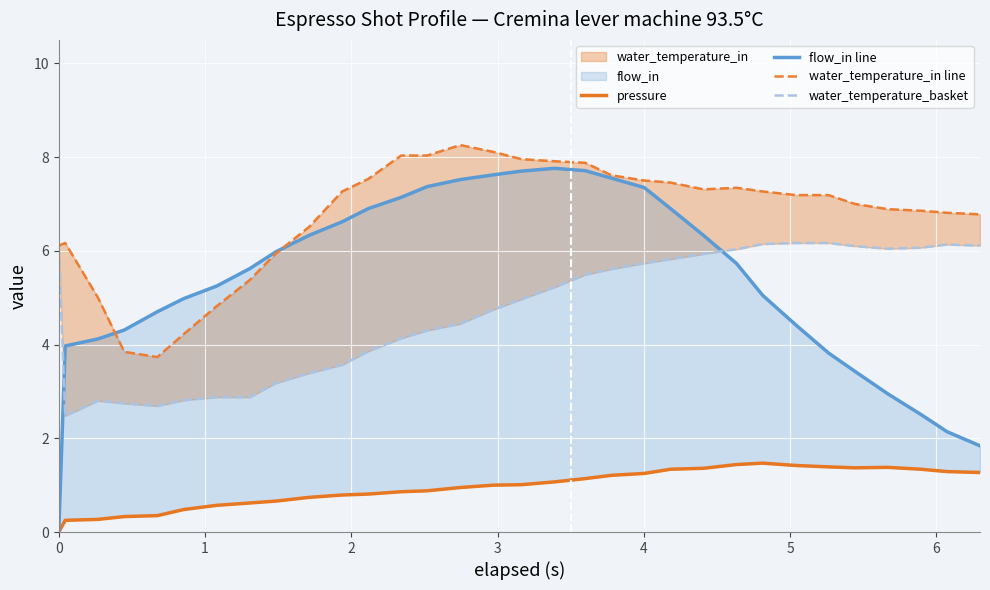

How many data points in water_temperature_in line are less than 7?

15